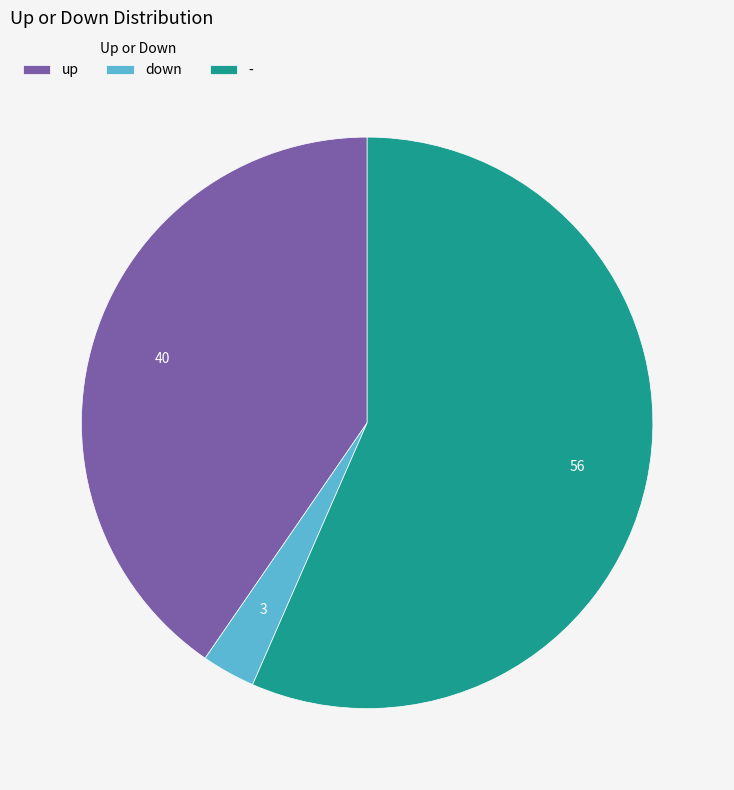

Which slice represents more than half of the pie?

-